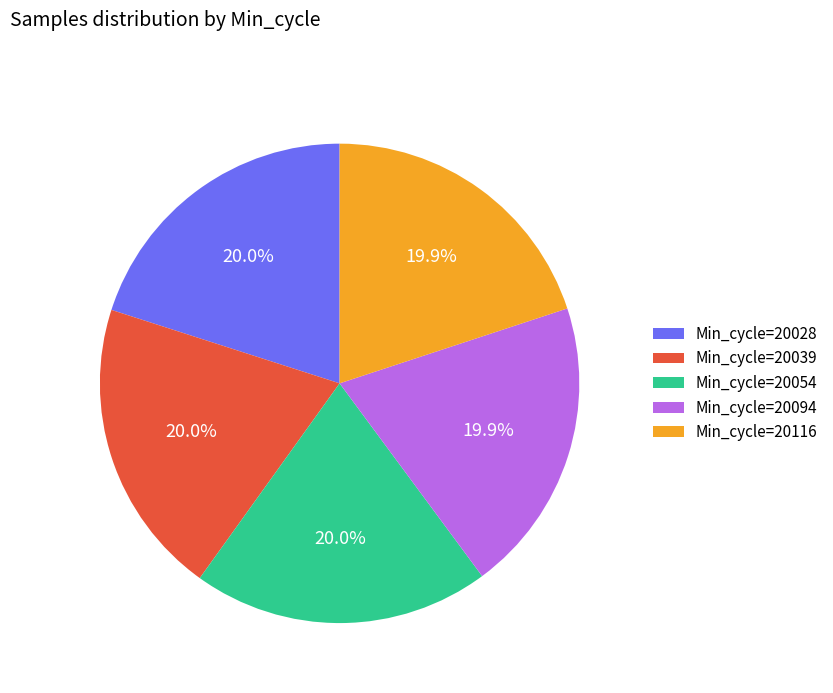

What is the ratio of the value at Min_cycle=20094 to the value at Min_cycle=20039?

1.0